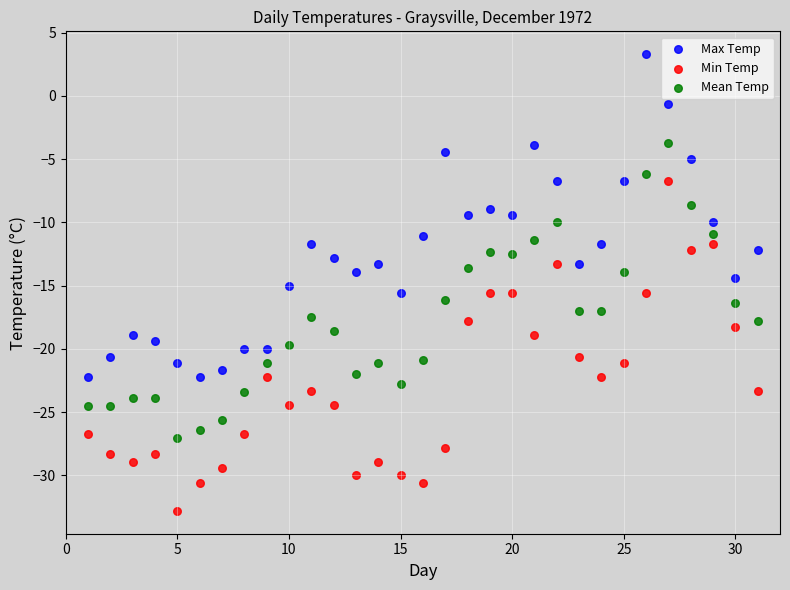

Which series contains the lowest Y value?

Min Temp